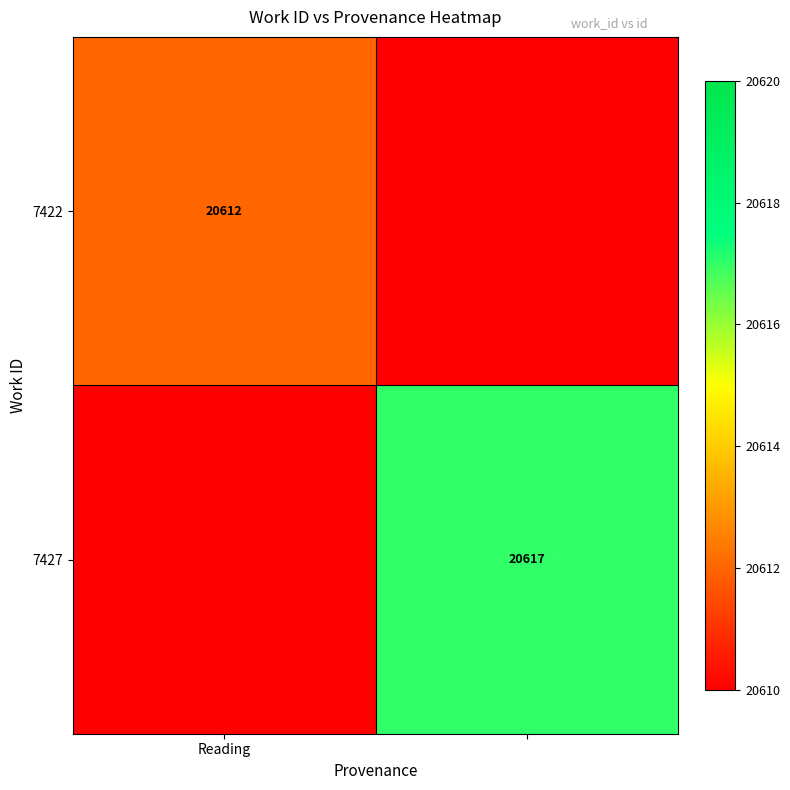

How many 7422 values are between 0 and 20612?

2